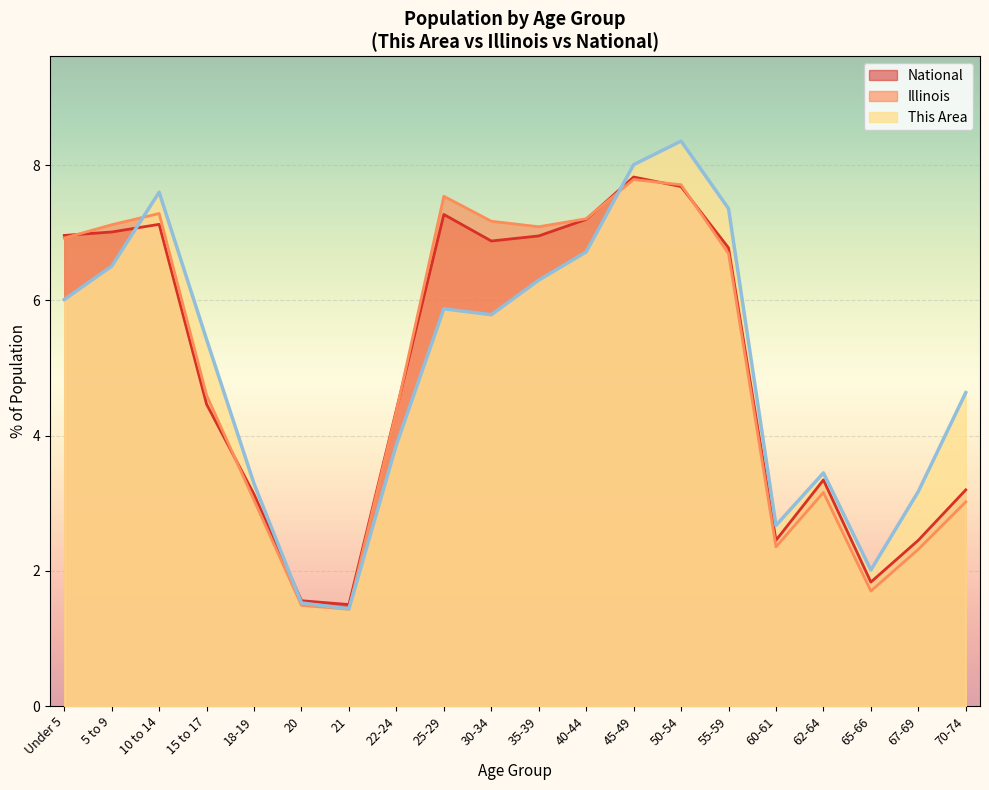

Which label corresponds to the largest value in the chart?

50-54